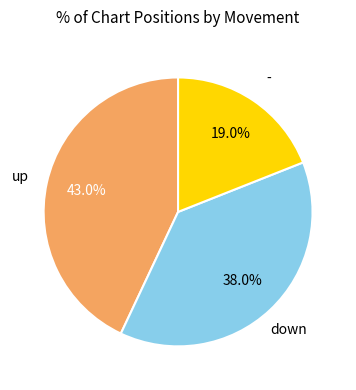

Is there a majority slice in this chart?

No